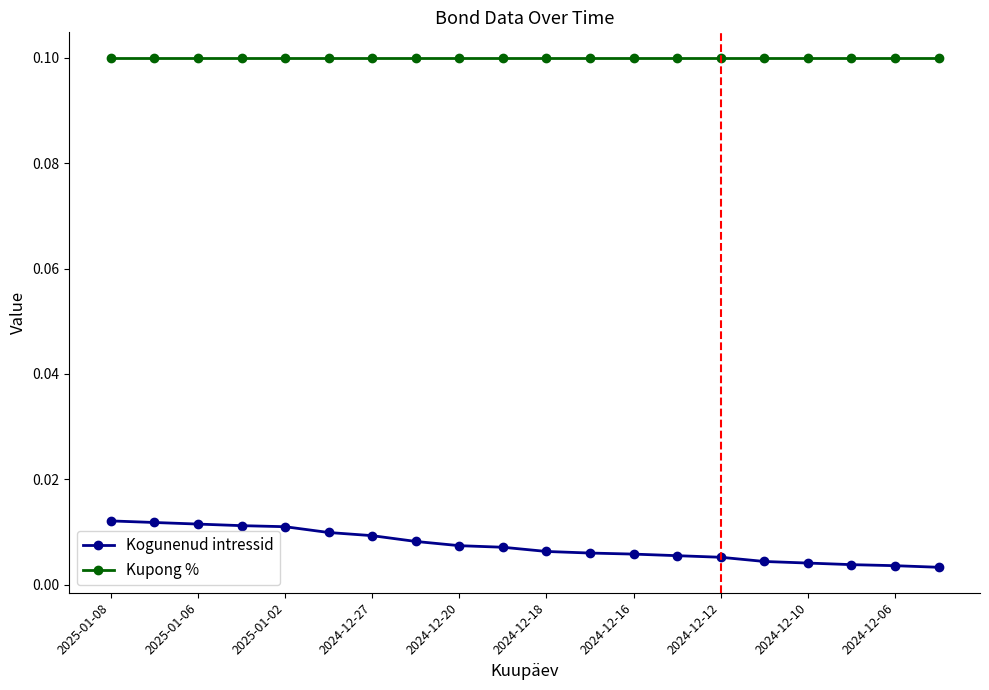

What is the sum of all Kupong % values?

2.0